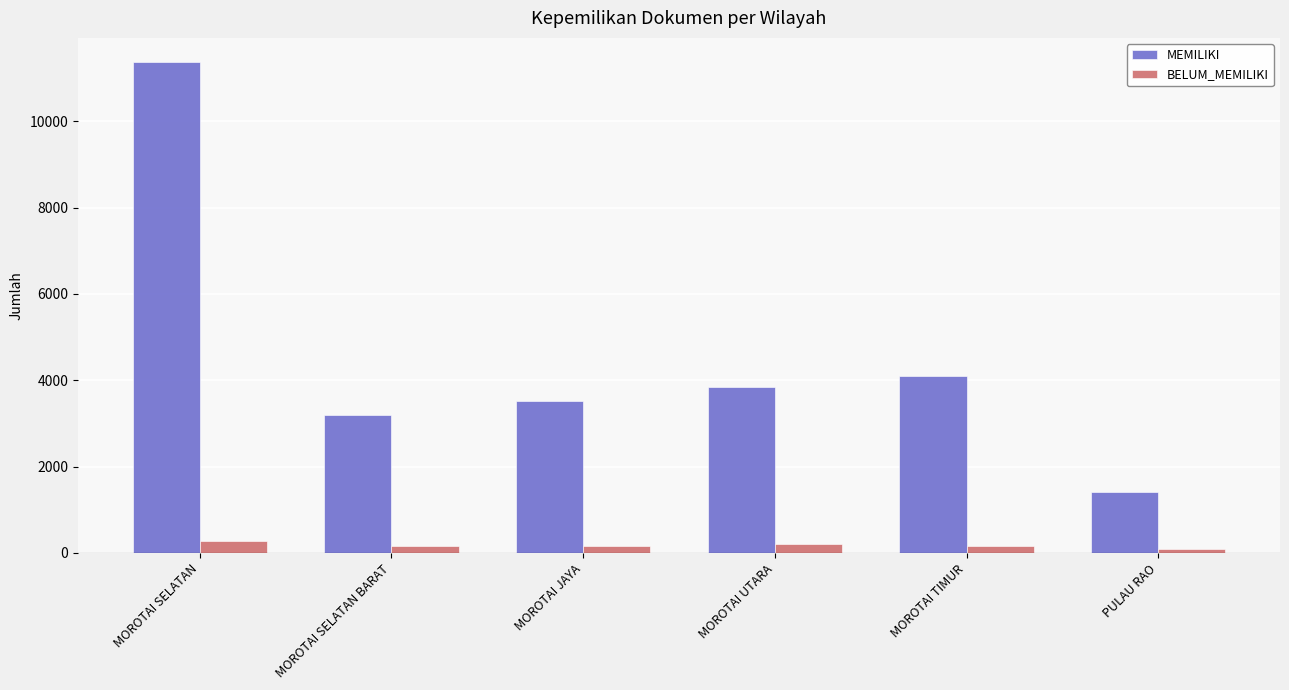

What is the minimum value shown in the chart?

89